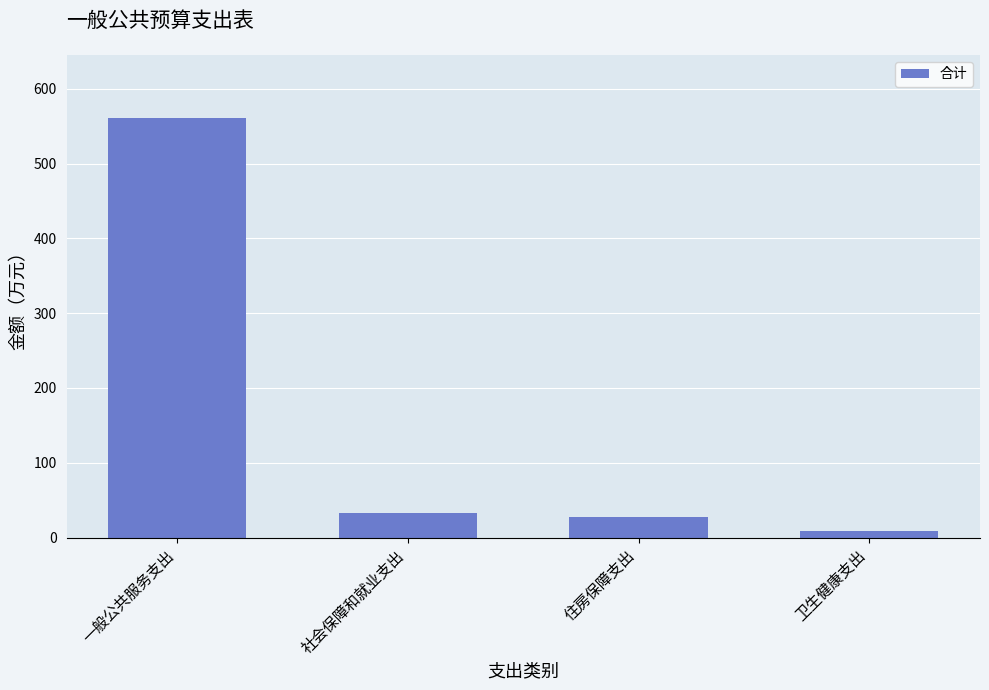

What is the change in value from 一般公共服务支出 to 住房保障支出?

-533.9